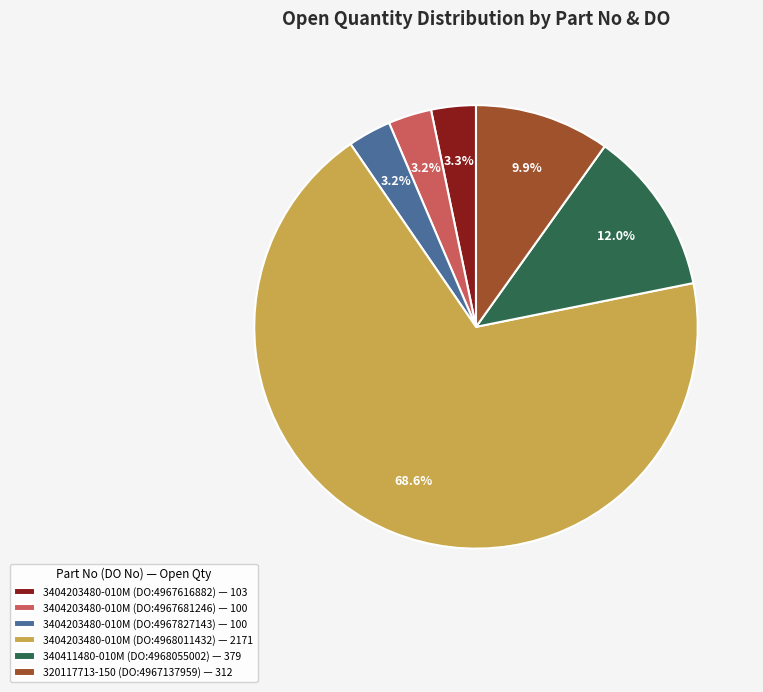

To the nearest percent, what is the difference between the 3404203480-010M (DO:4968011432) and 3404203480-010M (DO:4967827143) slice percentages?

65%